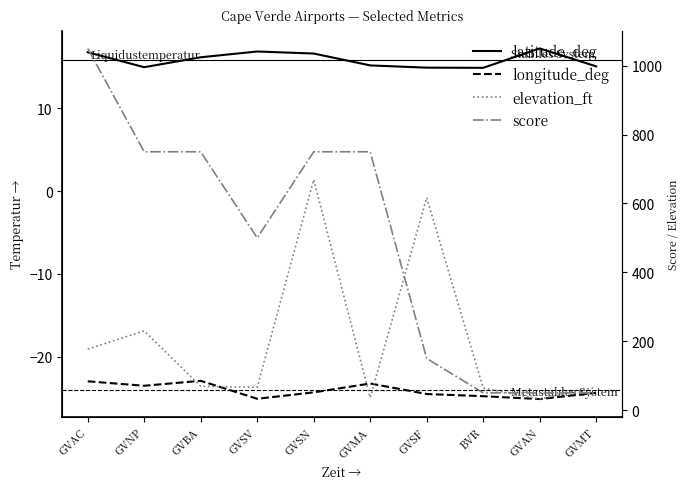

What is the label of the 3rd point from the right?

BVR